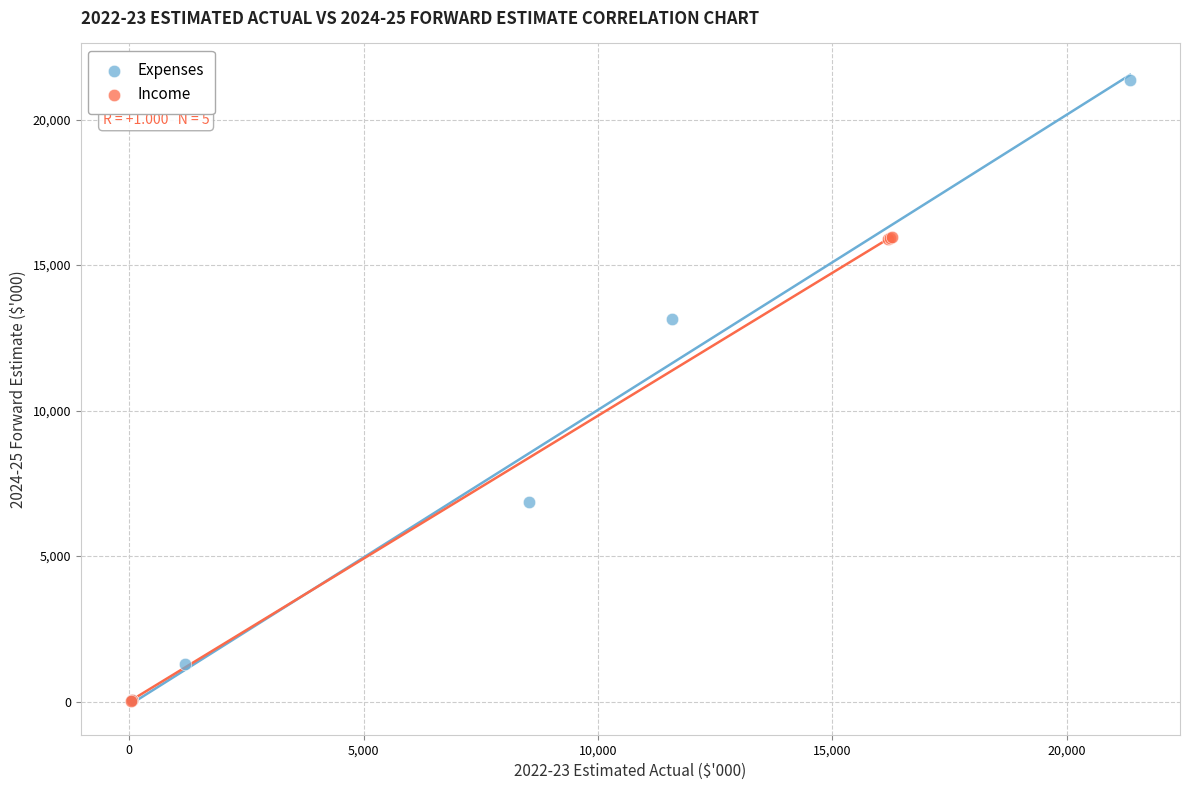

Which series contains the highest Y value?

Expenses